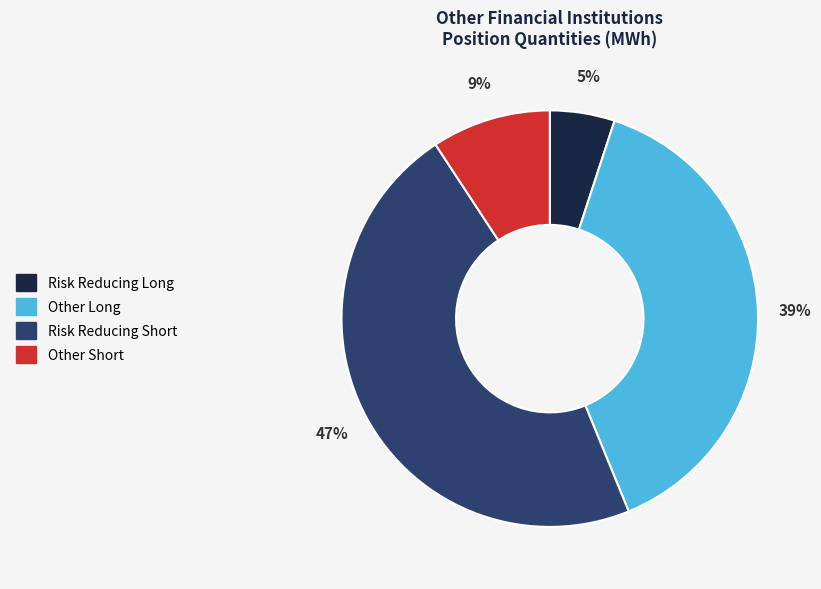

Which has a higher value, Other Long or Risk Reducing Long?

Other Long